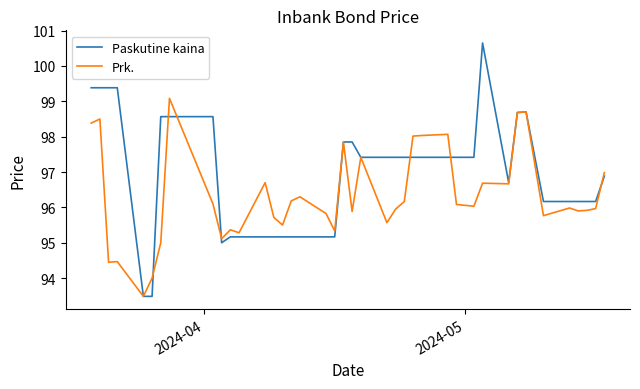

Which series has the largest range (max minus min)?

Paskutine kaina